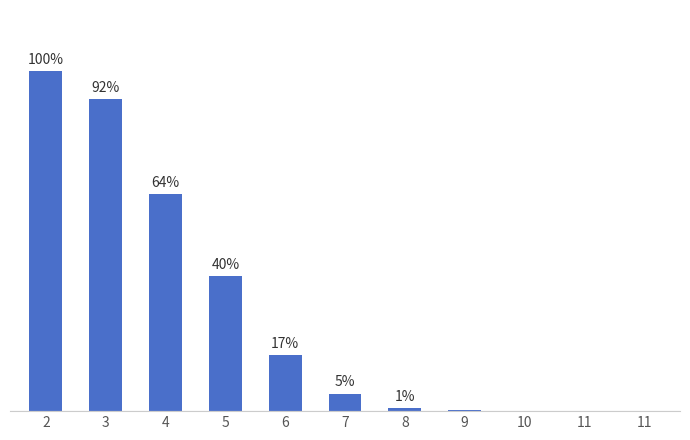

Reading left to right, list all the values displayed in this chart.

1.0	0.9	0.6	0.4	0.2	0.1	0.0	0.0	0.0	0.0	0.0